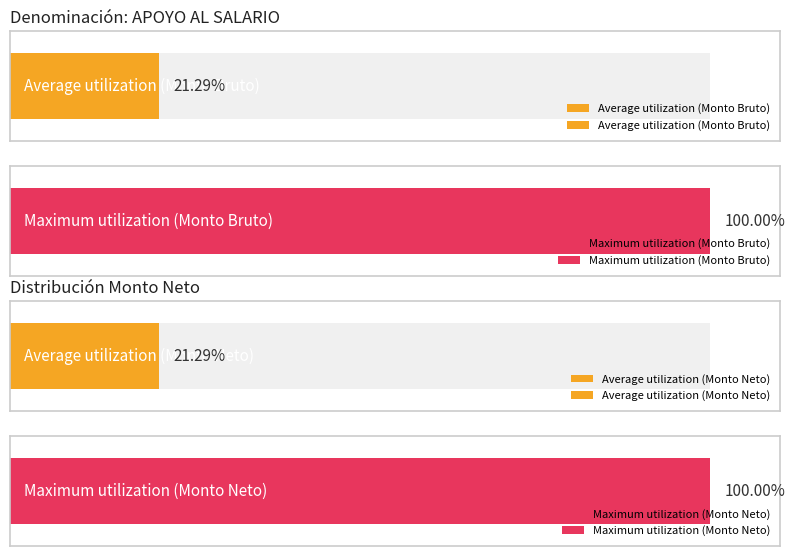

Which series has the largest total across all categories?

Monto bruto